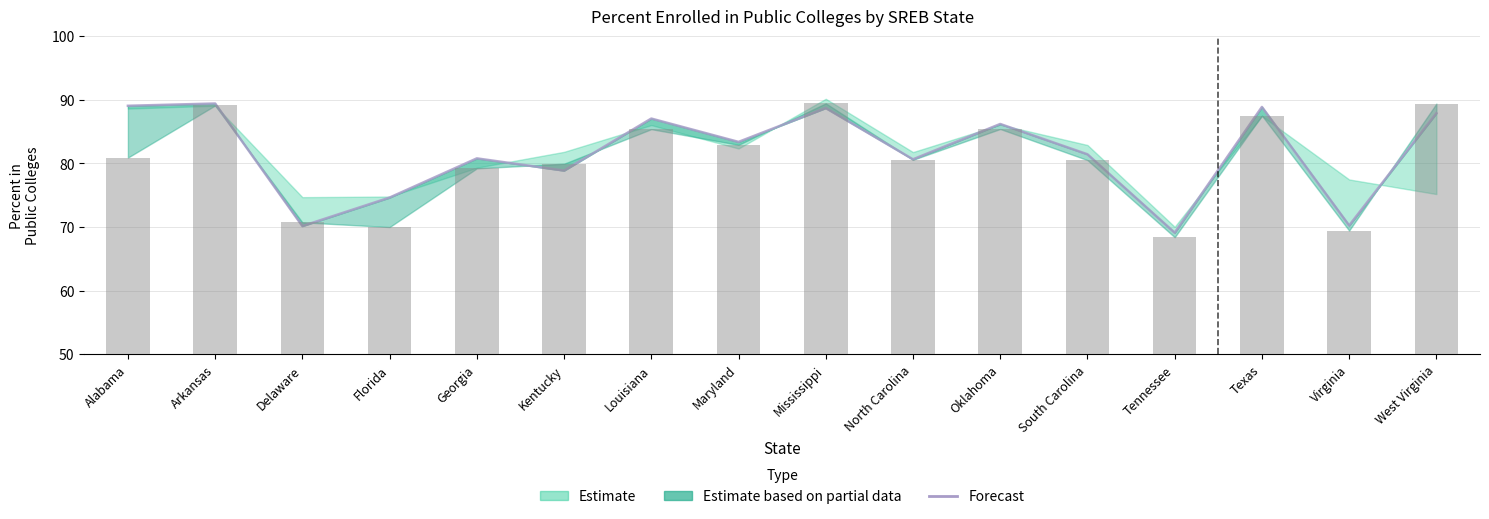

Between South Carolina and Virginia, which is larger?

South Carolina